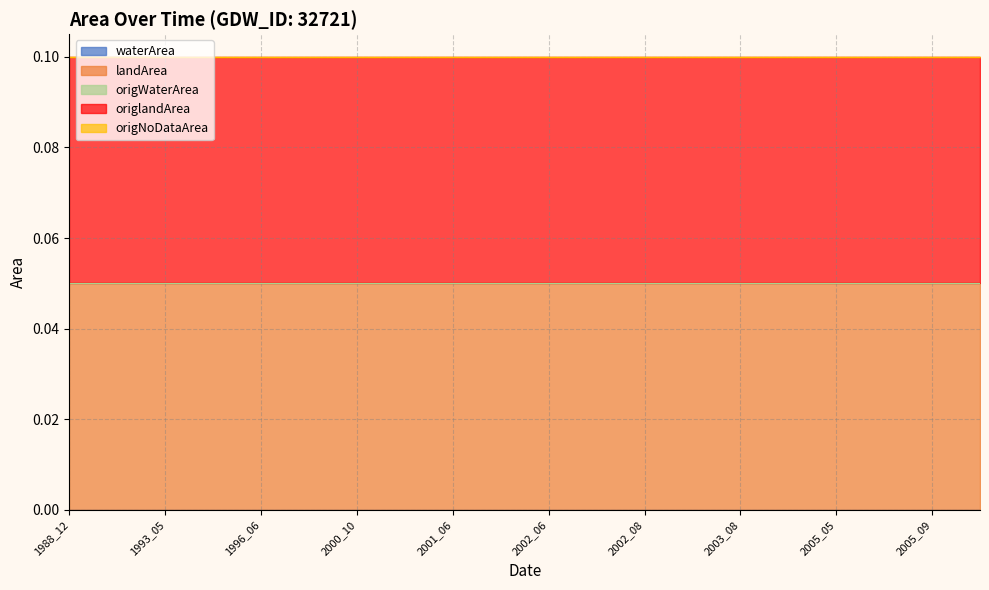

Count the number of categories in the chart.

20